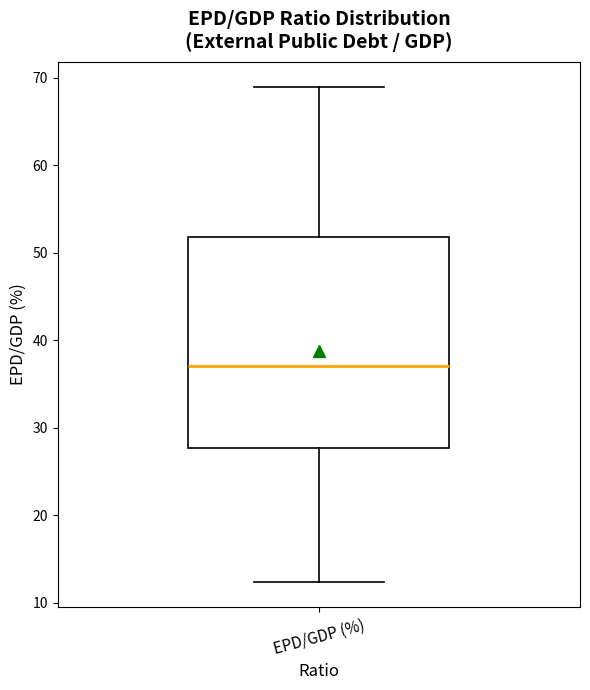

Where is the upper edge of the box for EPD/GDP (%) on the y-axis? The values are not printed on the chart, so give them approximately, as read against the axis.

52